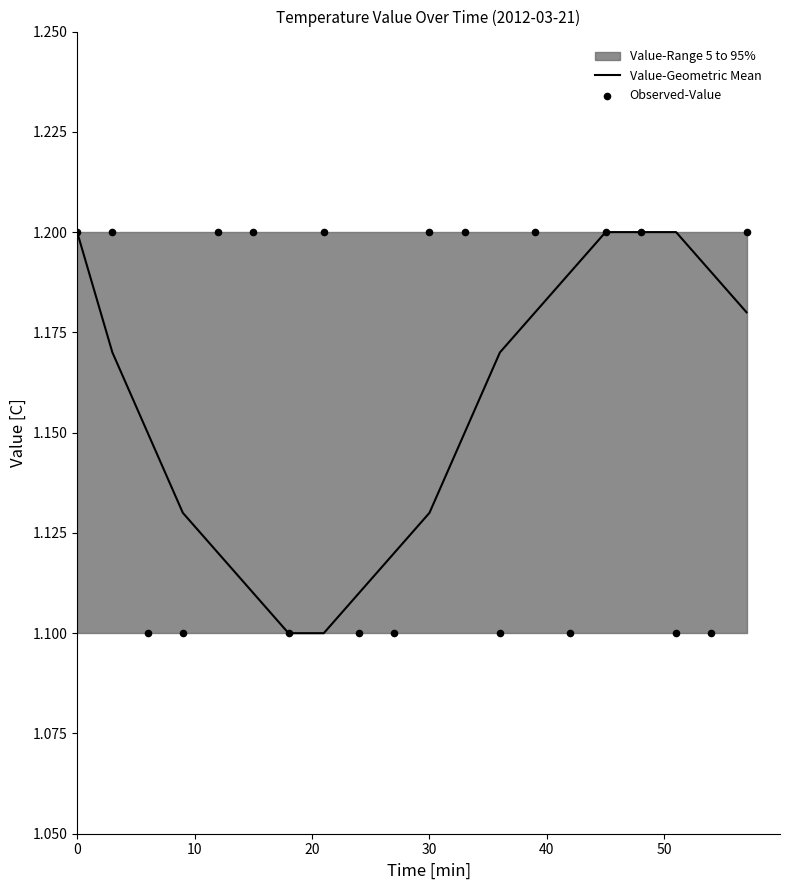

Which series reaches the minimum Y coordinate?

Value-Geometric Mean